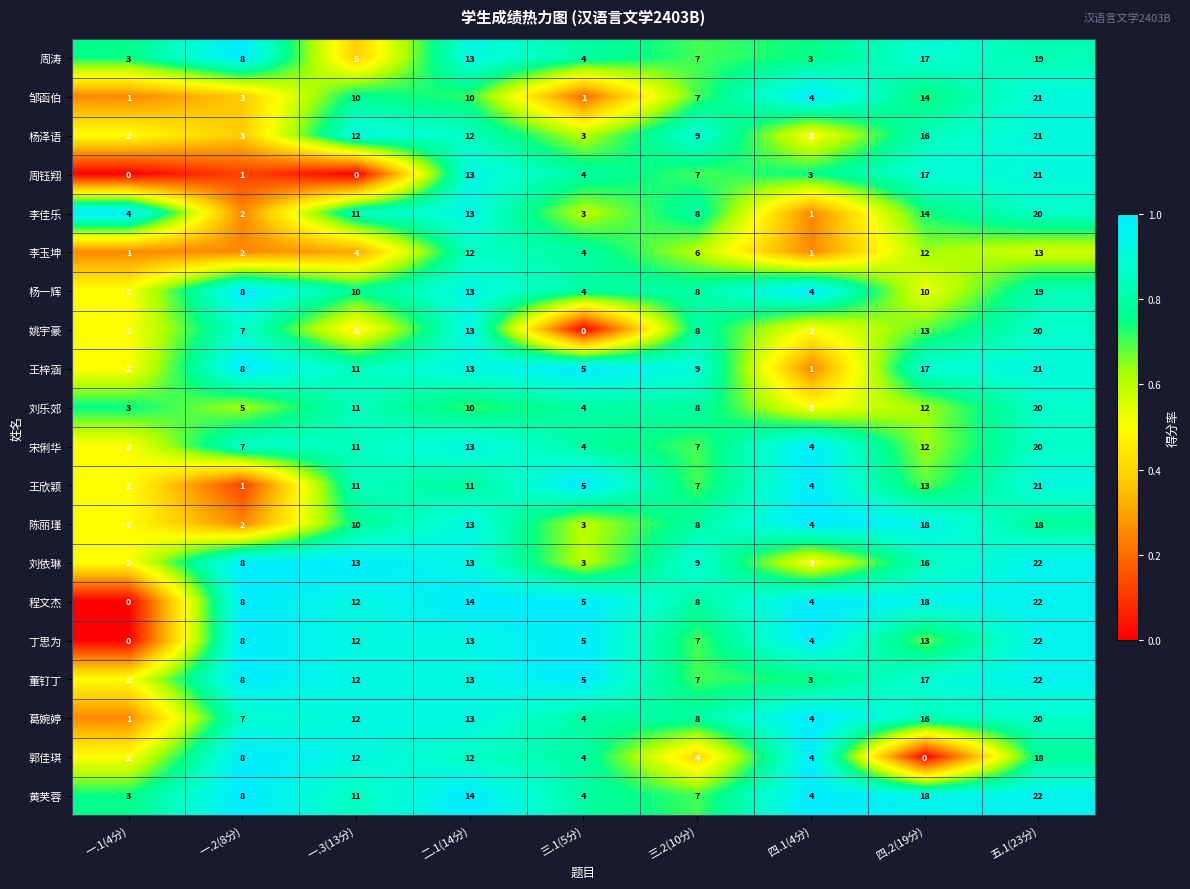

What is the average value of the 杨一辉 series?

9